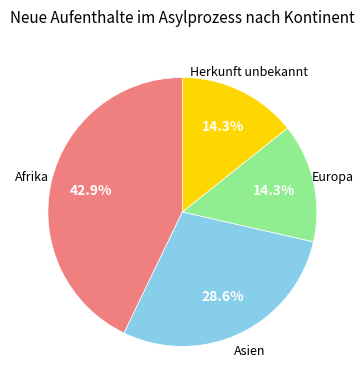

How many segments does this pie chart have?

4